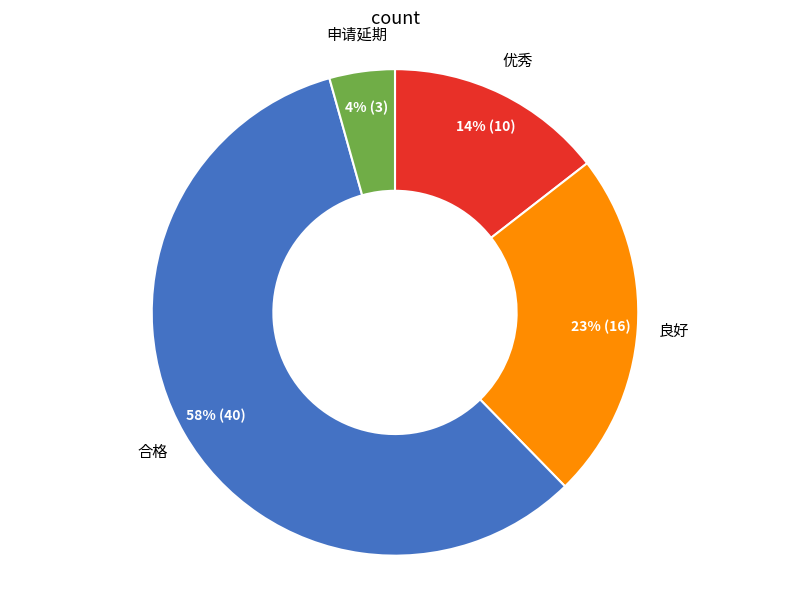

To the nearest percent, what is the difference between the 合格 and 良好 slice percentages?

35%